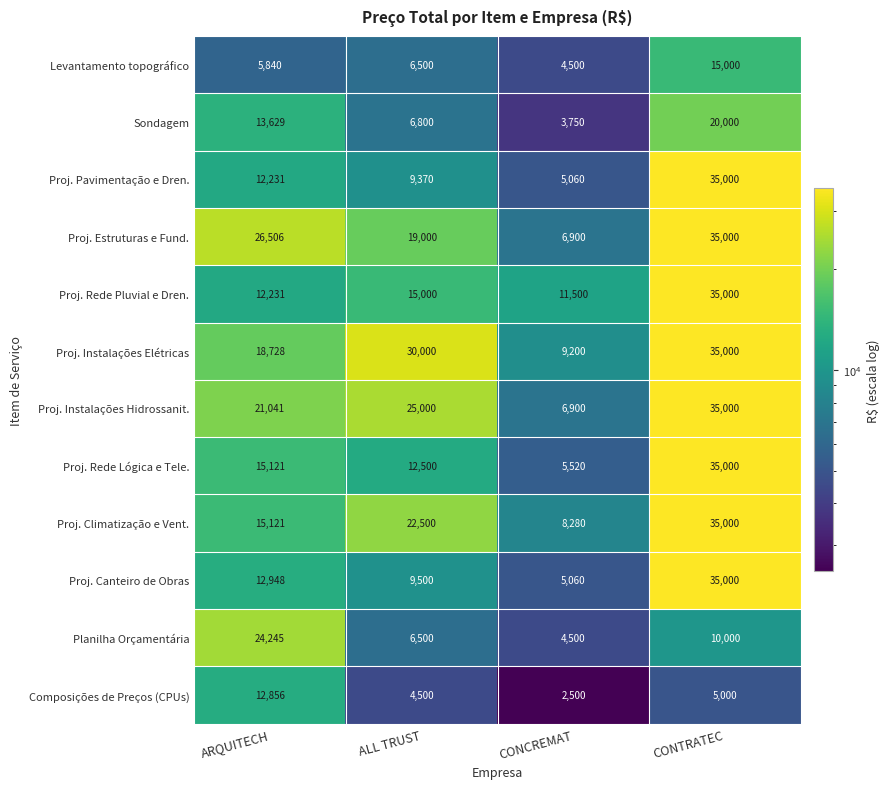

What value does the Proj. Instalações Elétricas series have at CONCREMAT, to the nearest 100?

9200